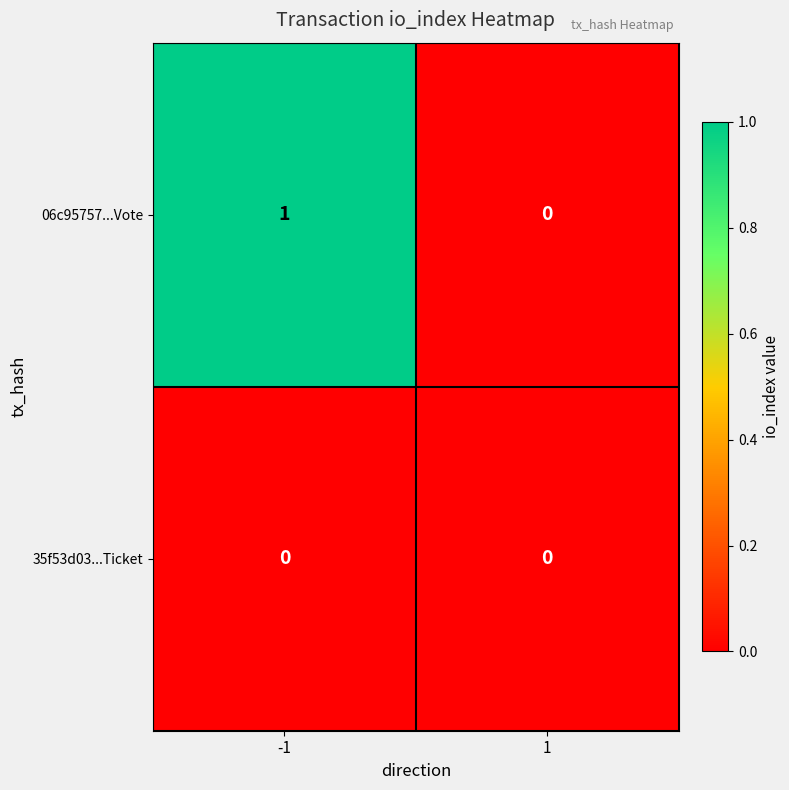

Count the number of categories in the chart.

2